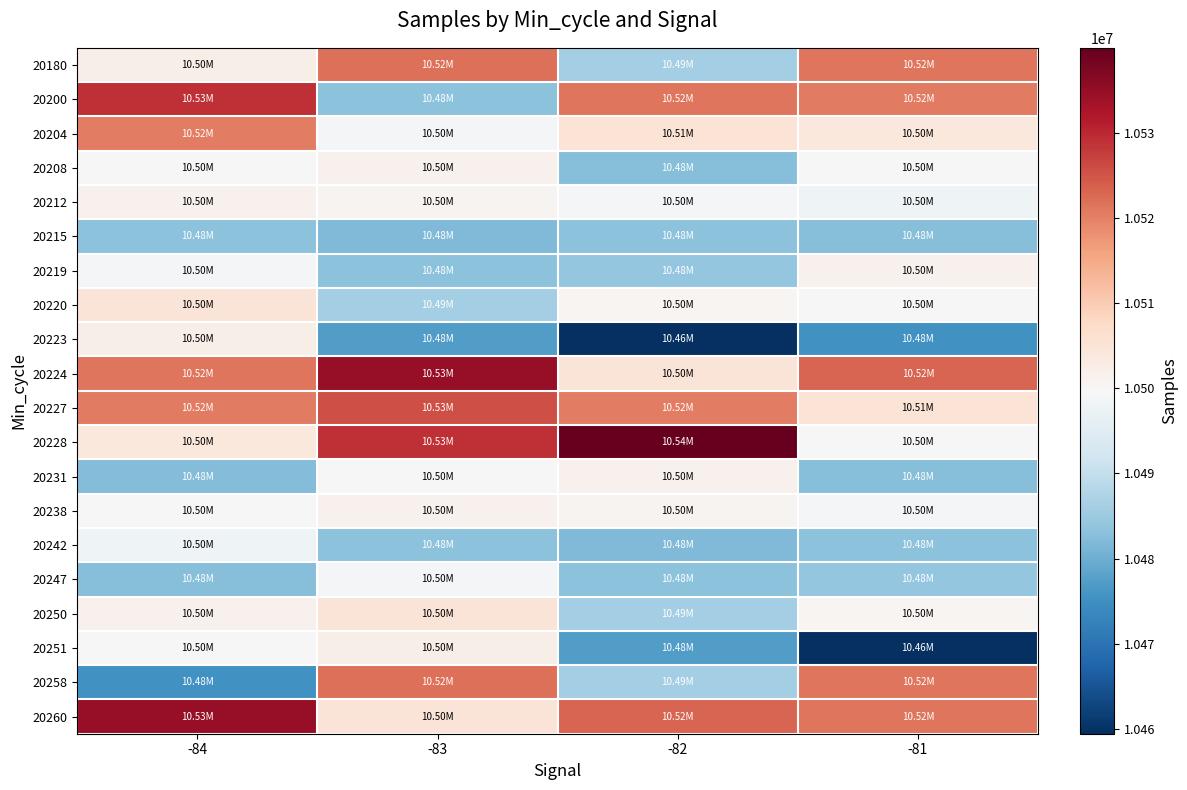

At -83, list the series in order from smallest to largest.

20223, 20215, 20219, 20242, 20200, 20220, 20204, 20247, 20231, 20212, 20238, 20208, 20251, 20250, 20260, 20180, 20258, 20227, 20228, 20224